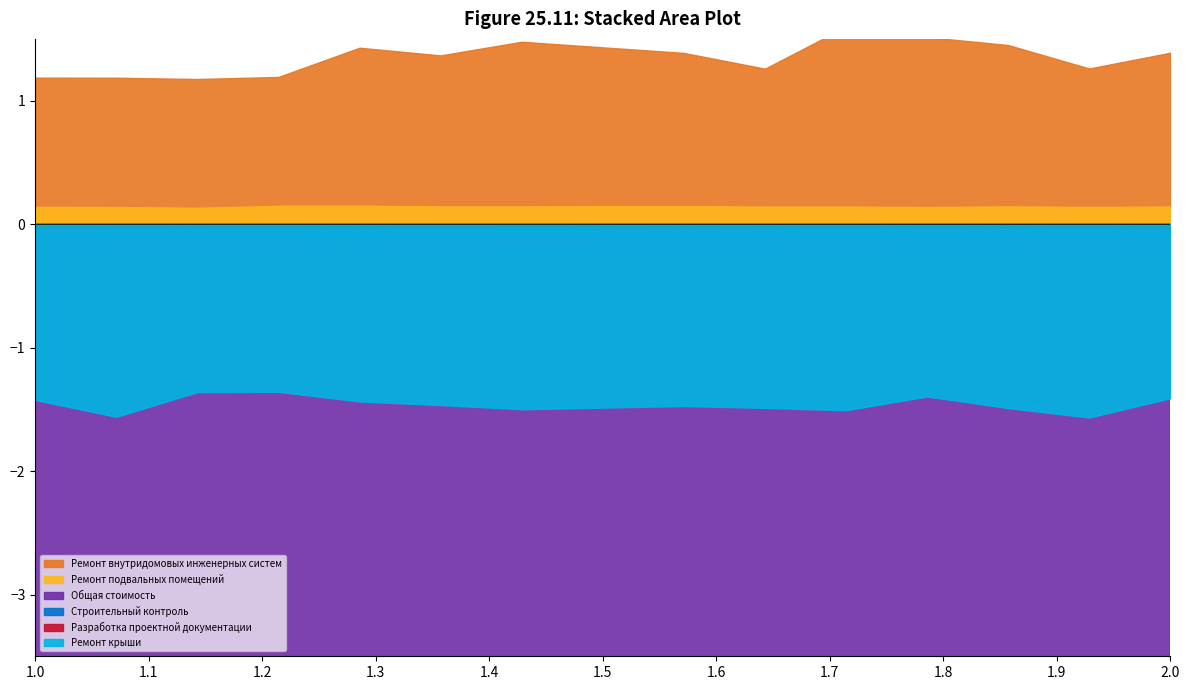

What are all the series names shown in the legend?

Ремонт внутридомовых инженерных систем, Ремонт подвальных помещений, Общая стоимость, Строительный контроль, Разработка проектной документации, Ремонт крыши